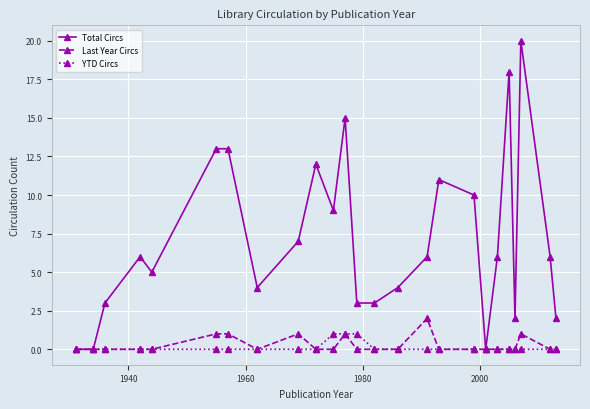

List the series in order of their peak value, highest first.

Total Circs, Last Year Circs, YTD Circs